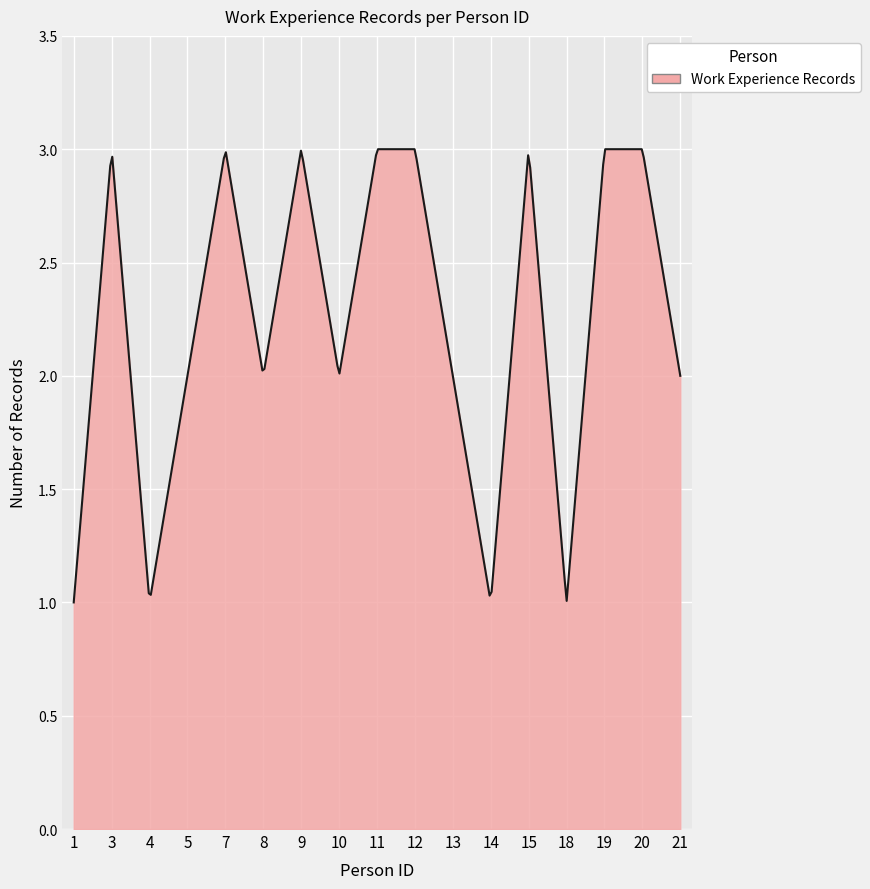

Where does the data first go above 2?

3